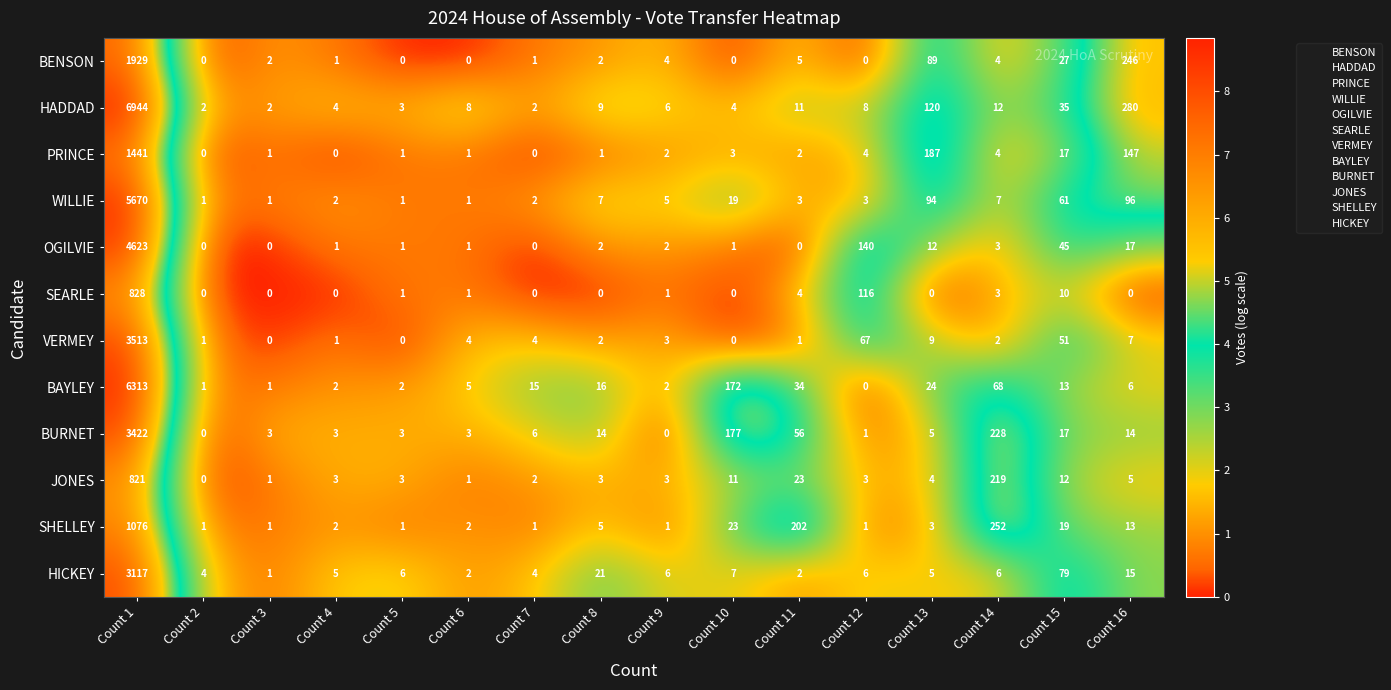

What is the sum of the VERMEY values at Count 3 and Count 7?

4